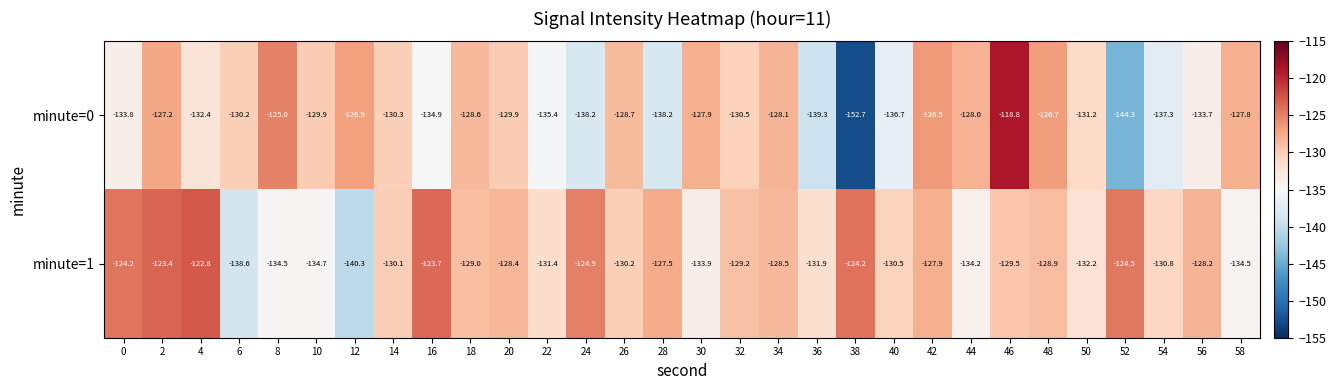

What is the total value across all series at 20?

-258.3